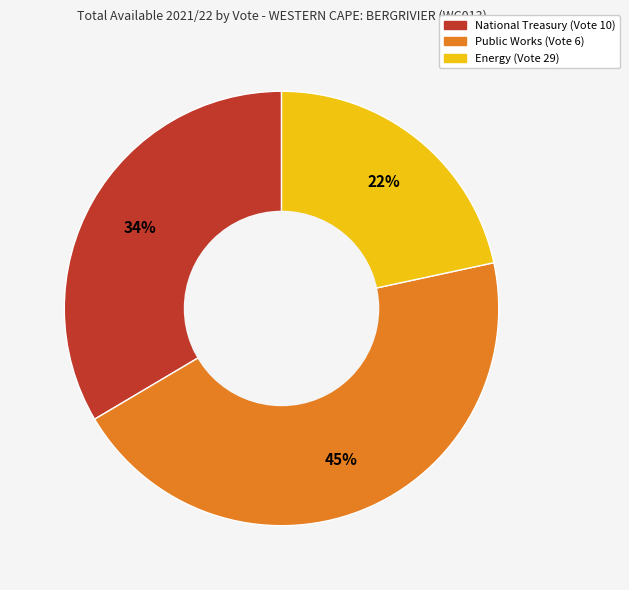

Does any single category account for the majority?

No